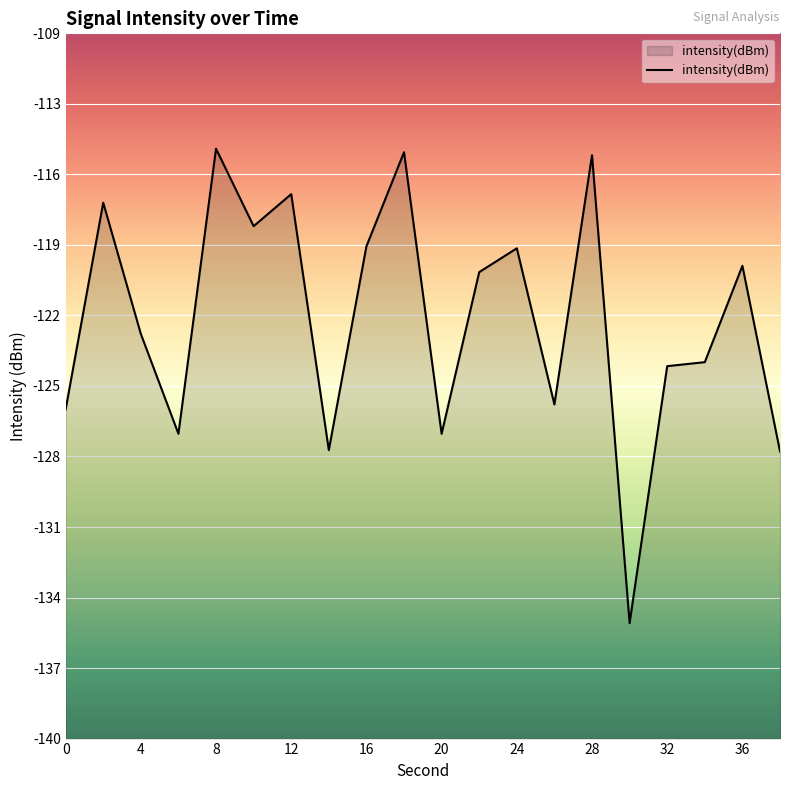

Reading left to right, extract all data points from this chart.

-125.8	-116.8	-122.5	-126.8	-114.5	-117.8	-116.5	-127.6	-118.7	-114.6	-126.8	-119.8	-118.8	-125.6	-114.8	-135.1	-123.9	-123.7	-119.6	-127.6